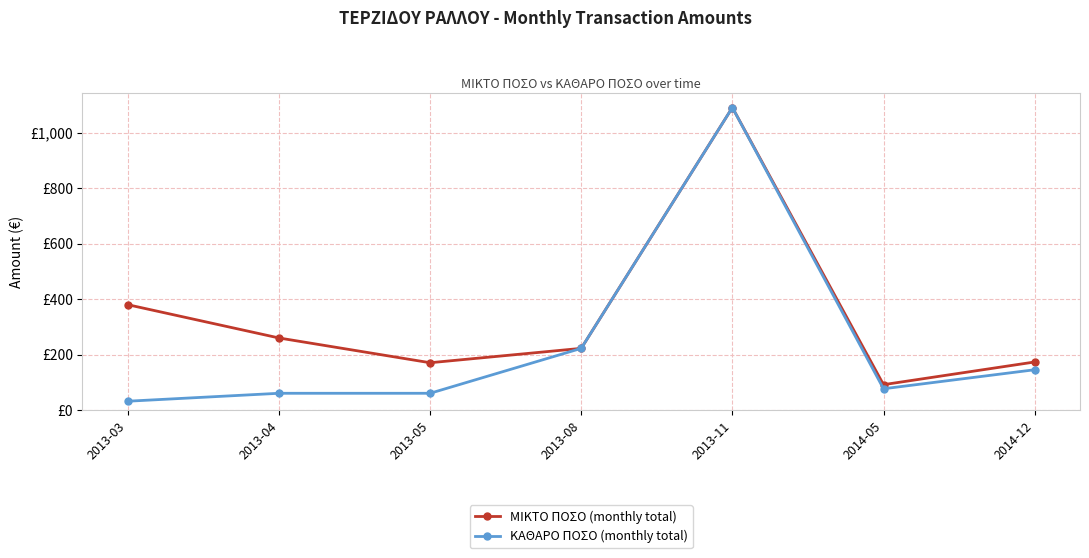

Is the value of ΜΙΚΤΟ ΠΟΣΟ (monthly total) at 2013-04 greater than the value of ΚΑΘΑΡΟ ΠΟΣΟ (monthly total) at 2013-04?

Yes